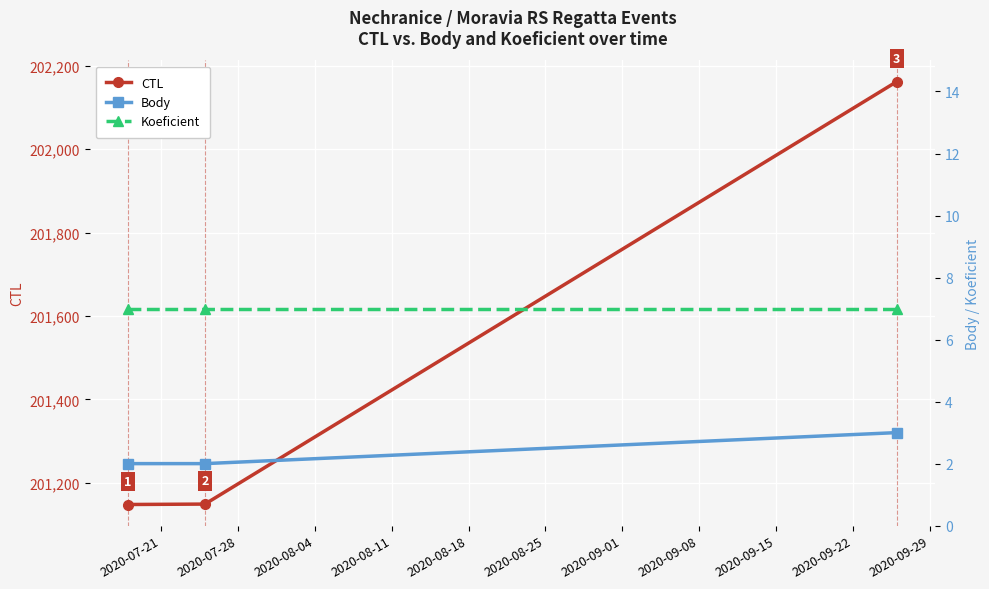

How many lines are shown in the chart?

3